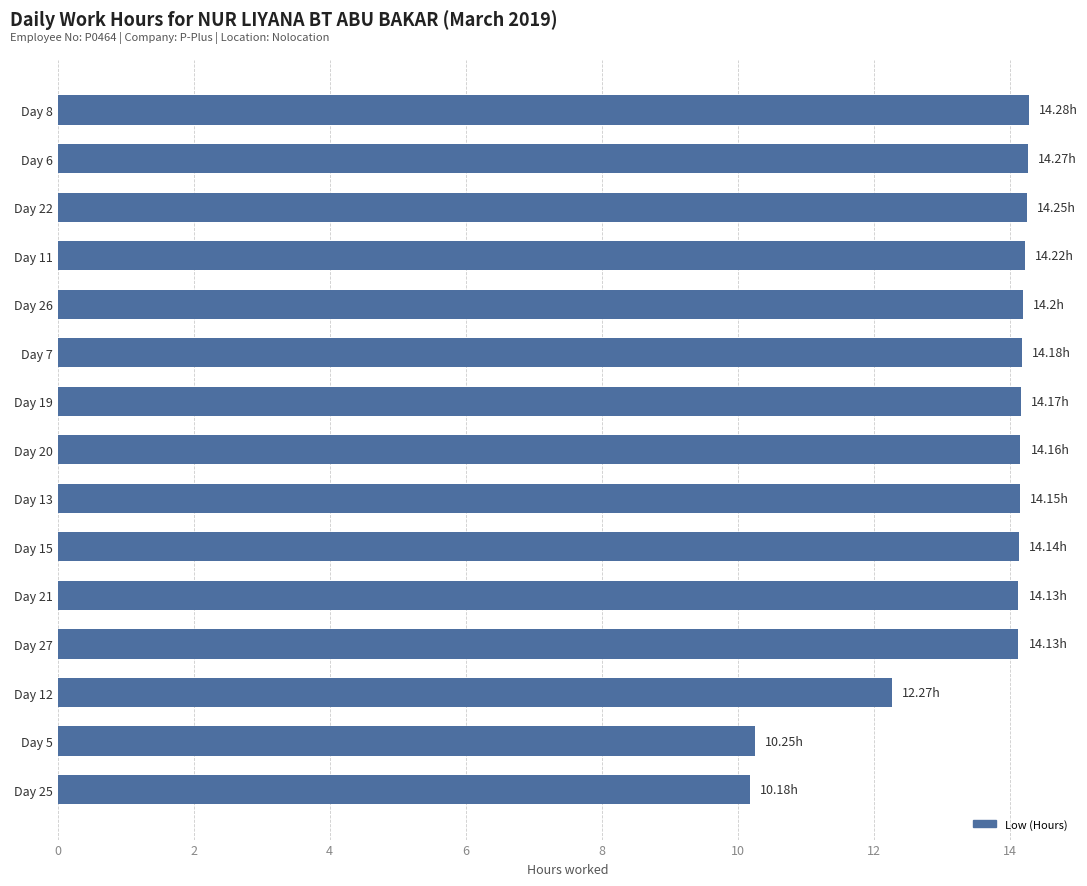

Between Day 25 and Day 21, which is larger?

Day 21